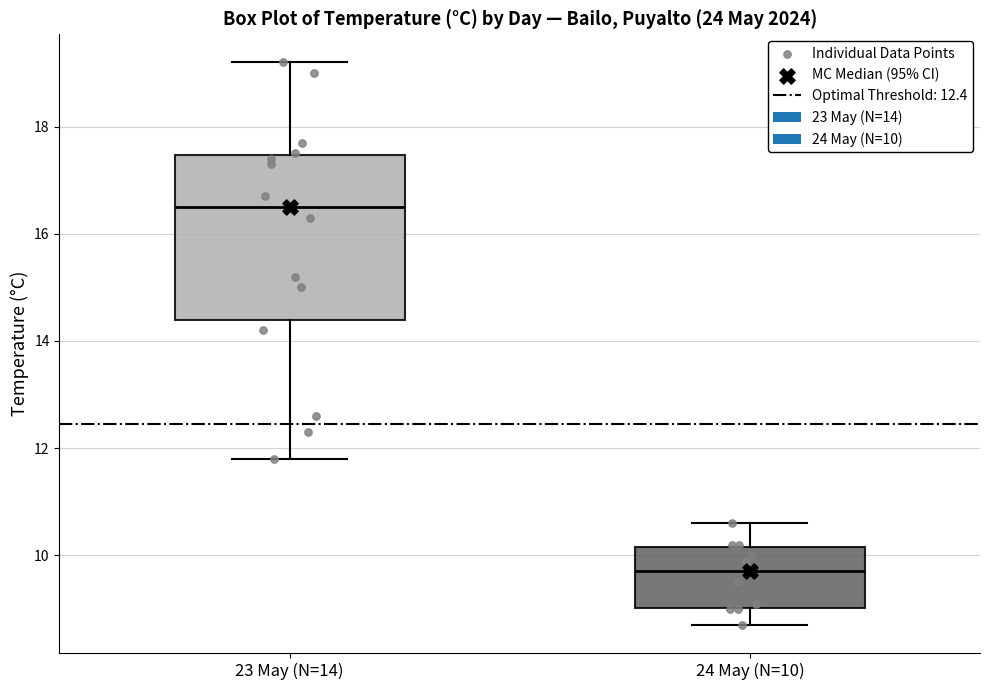

Comparing the boxes themselves (not the whiskers), which one is the tallest?

23 May (N=14)